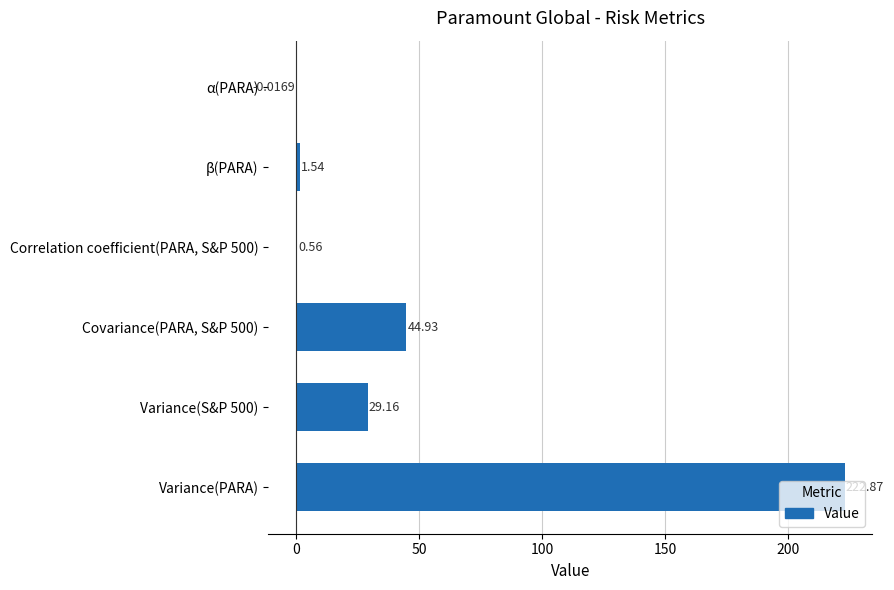

At which category does the chart reach its peak across all series?

Variance(PARA)